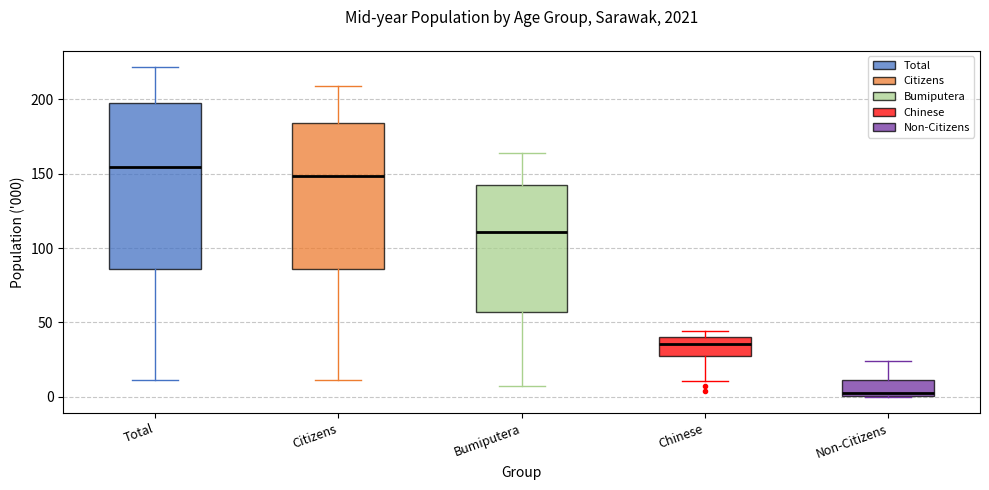

Comparing the boxes themselves (not the whiskers), which one is the tallest?

Total